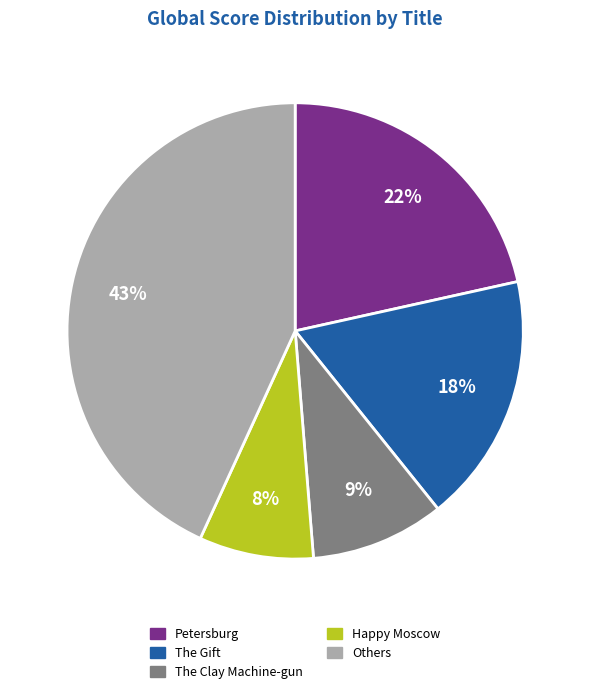

What is the ratio of the value at Happy Moscow to the value at Petersburg?

0.4